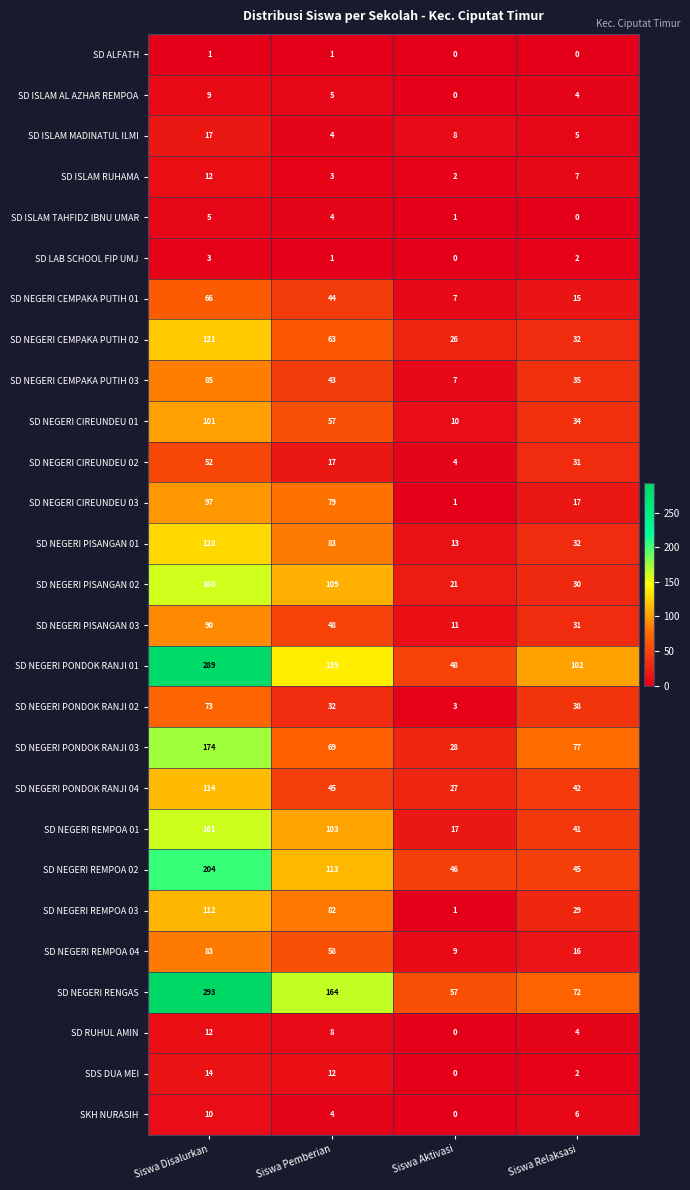

What is the minimum value for SD NEGERI PONDOK RANJI 03?

28